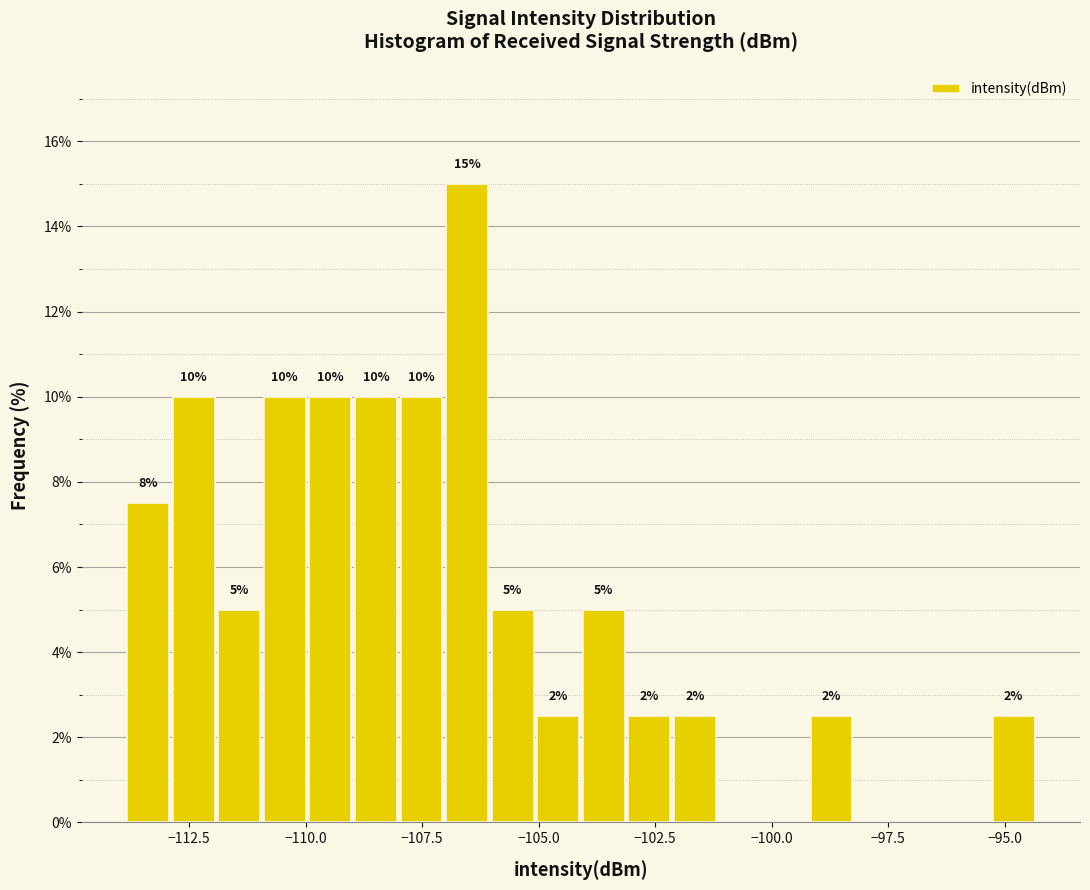

Around what value on the x-axis is the tallest bar? Give the approximate position of its centre, as read against the axis.

-106.5